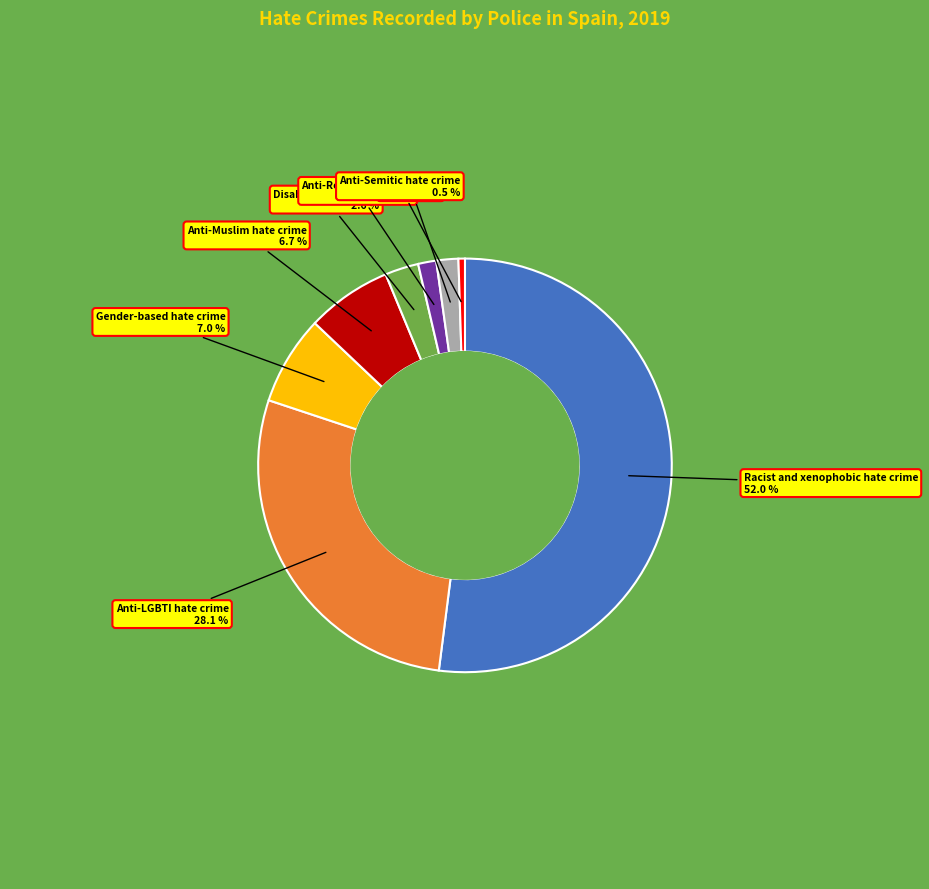

Is there a majority slice in this chart?

Yes